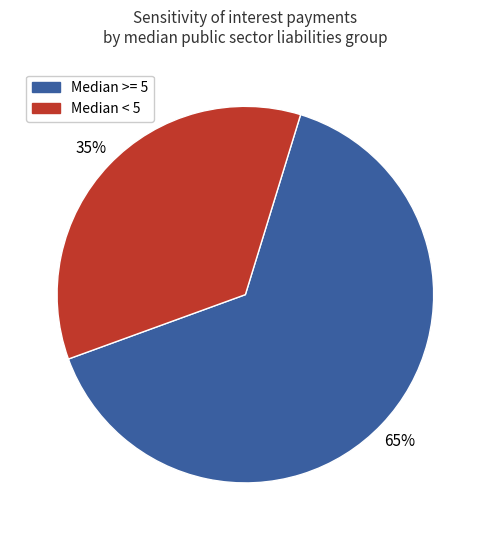

To the nearest percent, what is the average slice percentage?

50%